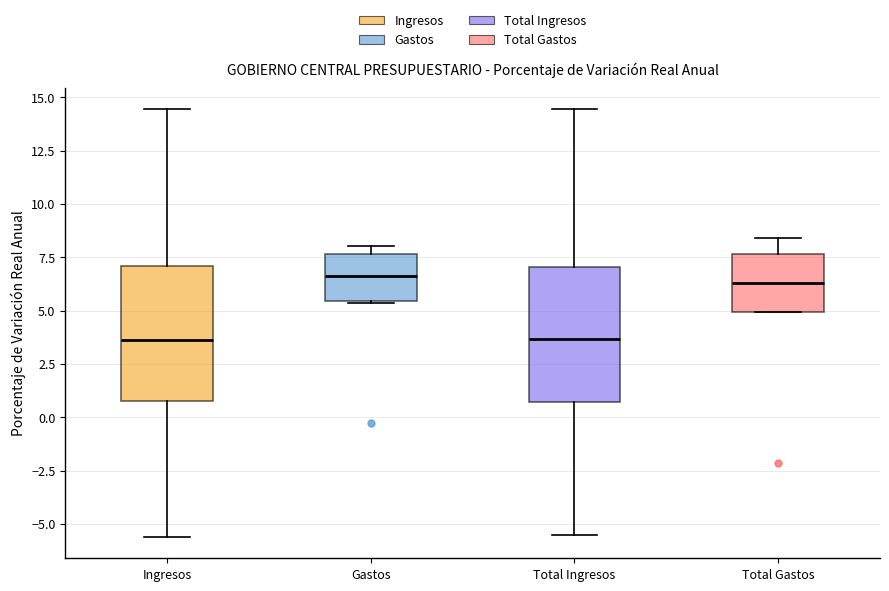

Reading left to right, read every box against the y-axis: the position of its median line, the range the box covers, and the ends of its whiskers. The values are not printed on the chart, so give them approximately, as read against the axis.

Ingresos: median 3.5, box 1.0 to 7.0, whiskers -5.5 to 14.5
Gastos: median 6.5, box 5.5 to 7.5, whiskers 5.5 to 8.0
Total Ingresos: median 3.5, box 0.5 to 7.0, whiskers -5.5 to 14.5
Total Gastos: median 6.5, box 5.0 to 7.5, whiskers 5.0 to 8.5